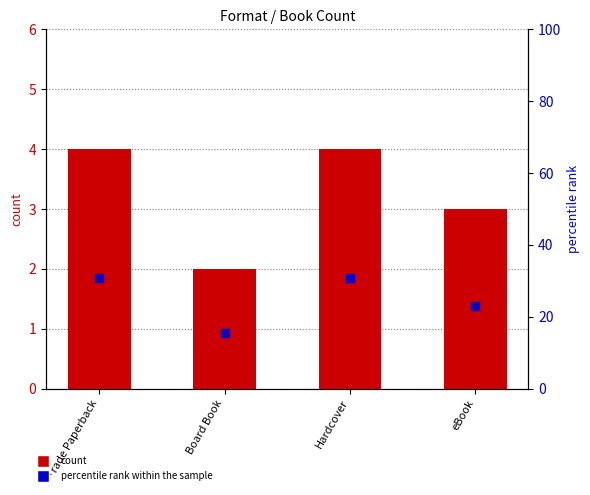

What is the total value across all series at eBook?

26.1